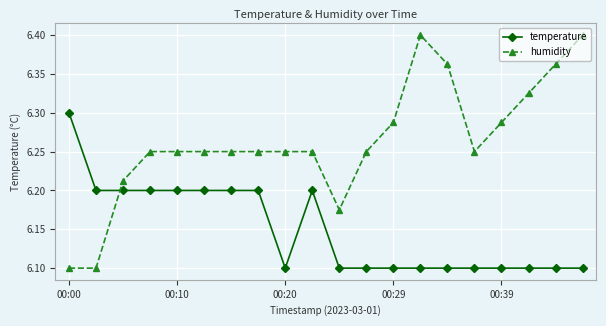

True or false: temperature and humidity cross at least once.

True